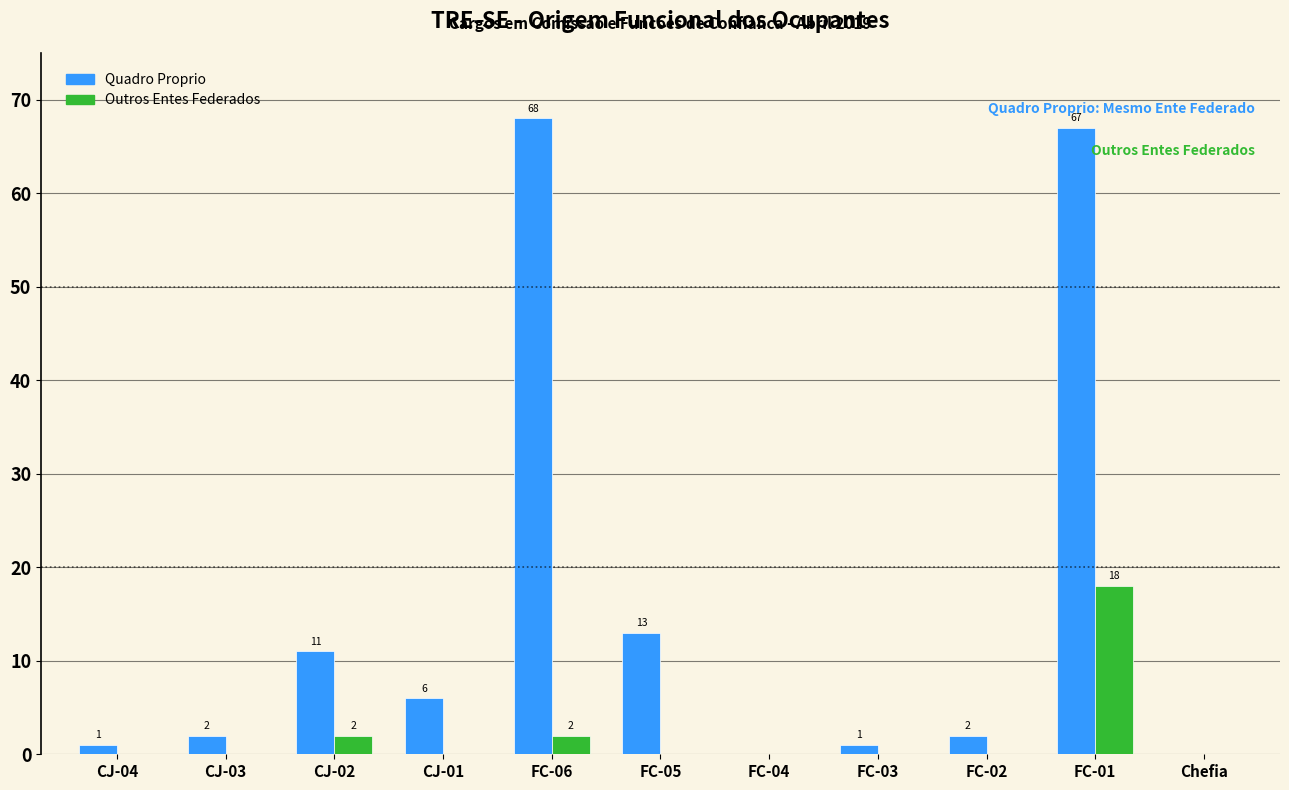

Reading right to left, extract all data points from this chart.

Quadro Proprio: Chefia=0	FC-01=67	FC-02=2	FC-03=1	FC-04=0	FC-05=13	FC-06=68	CJ-01=6	CJ-02=11	CJ-03=2	CJ-04=1
Outros Entes Federados: Chefia=0	FC-01=18	FC-02=0	FC-03=0	FC-04=0	FC-05=0	FC-06=2	CJ-01=0	CJ-02=2	CJ-03=0	CJ-04=0